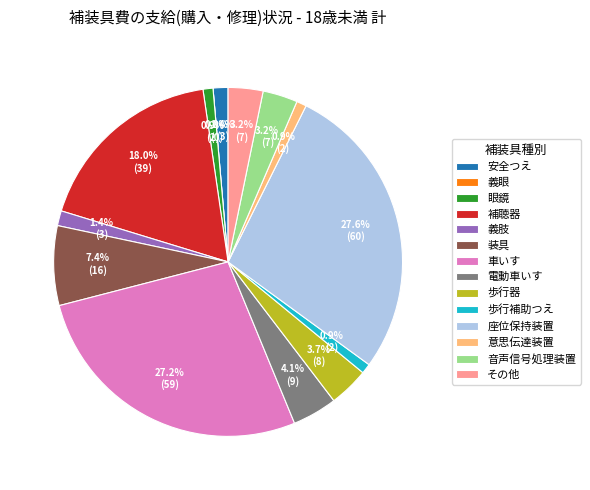

Between 電動車いす and 義眼, which is larger?

電動車いす